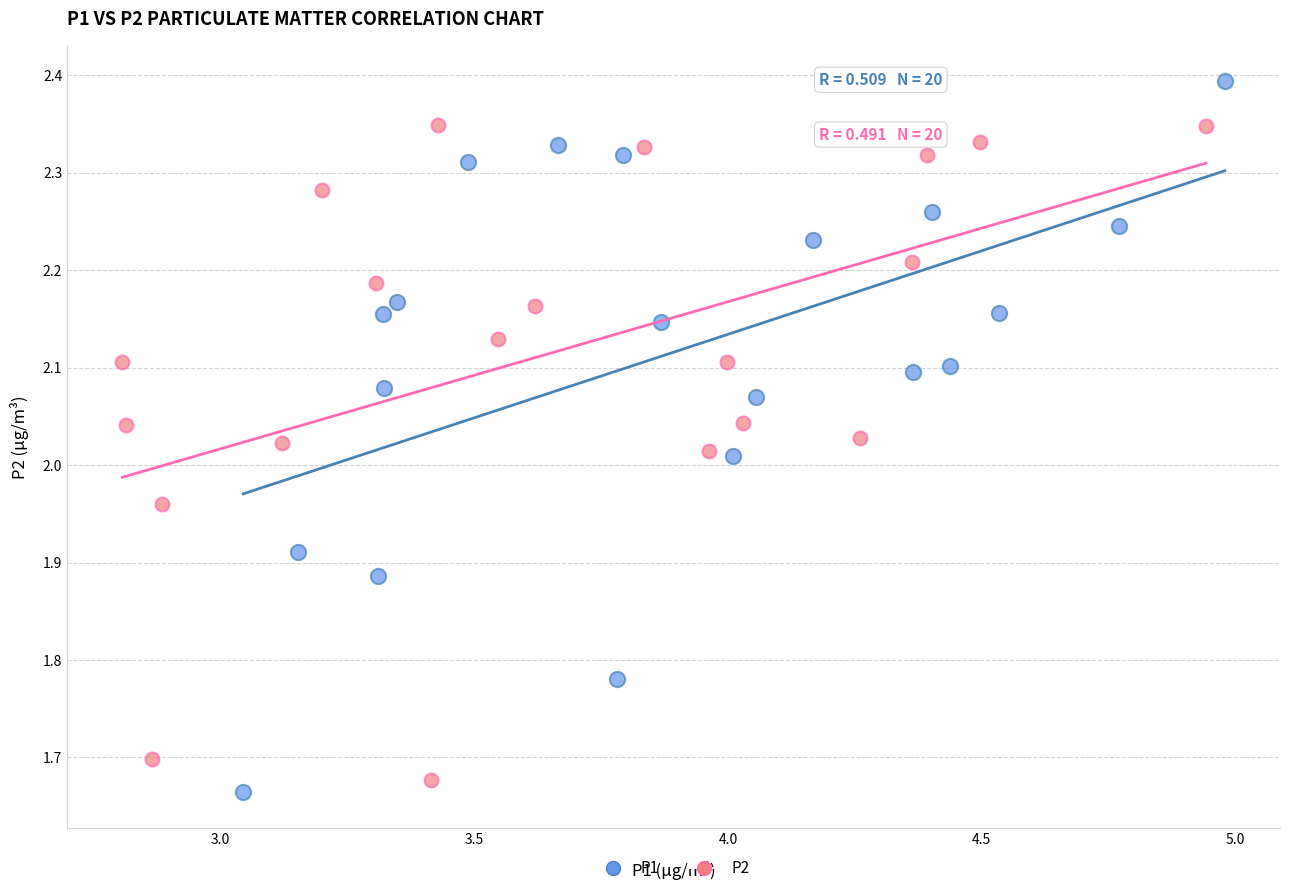

Which series contains the highest Y value?

P1